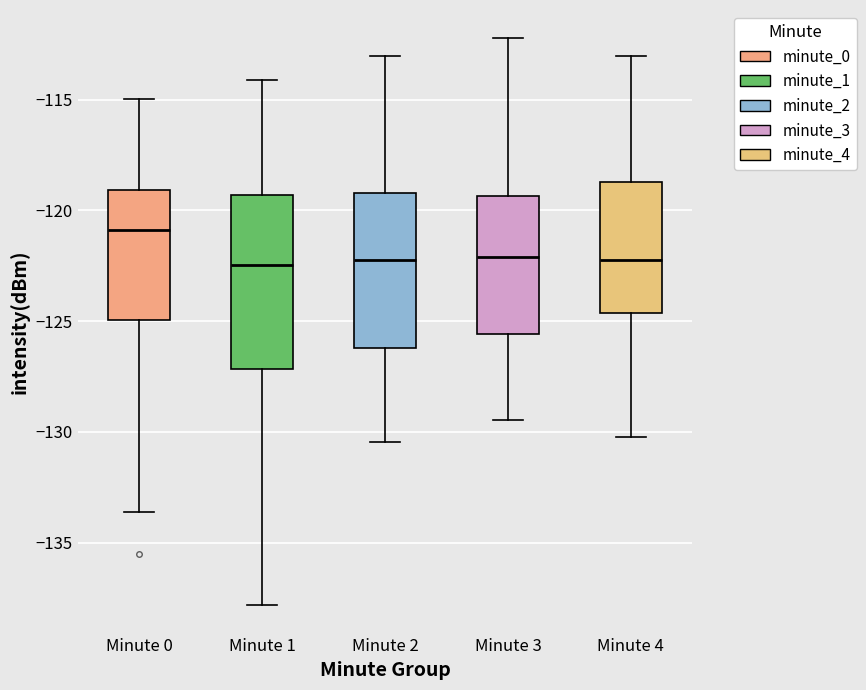

Where is the lower edge of the box for Minute 4 on the y-axis? The values are not printed on the chart, so give them approximately, as read against the axis.

-124.5